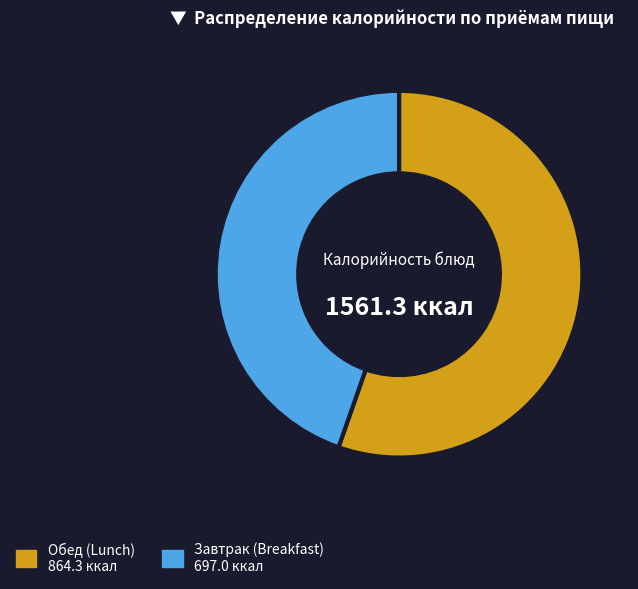

Is there a majority slice in this chart?

Yes